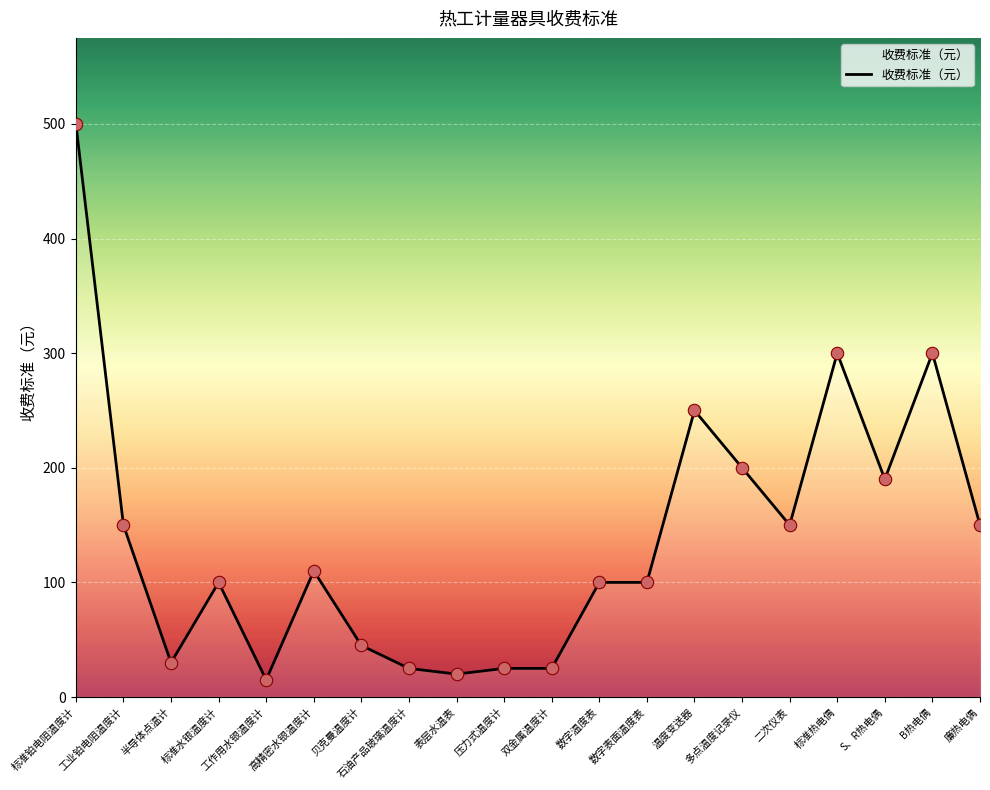

Approximately how many times larger is the value at 标准热电偶 compared to 数字表面温度表?

3.0